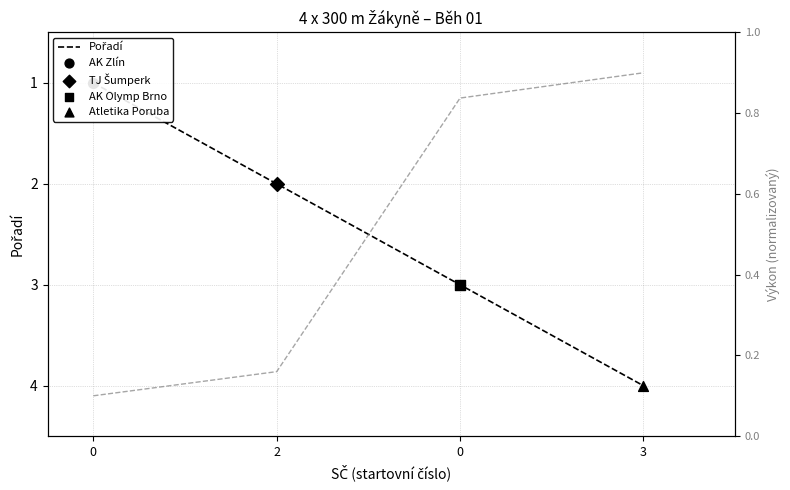

Which series reaches the minimum Y coordinate?

Výkon (norm.)